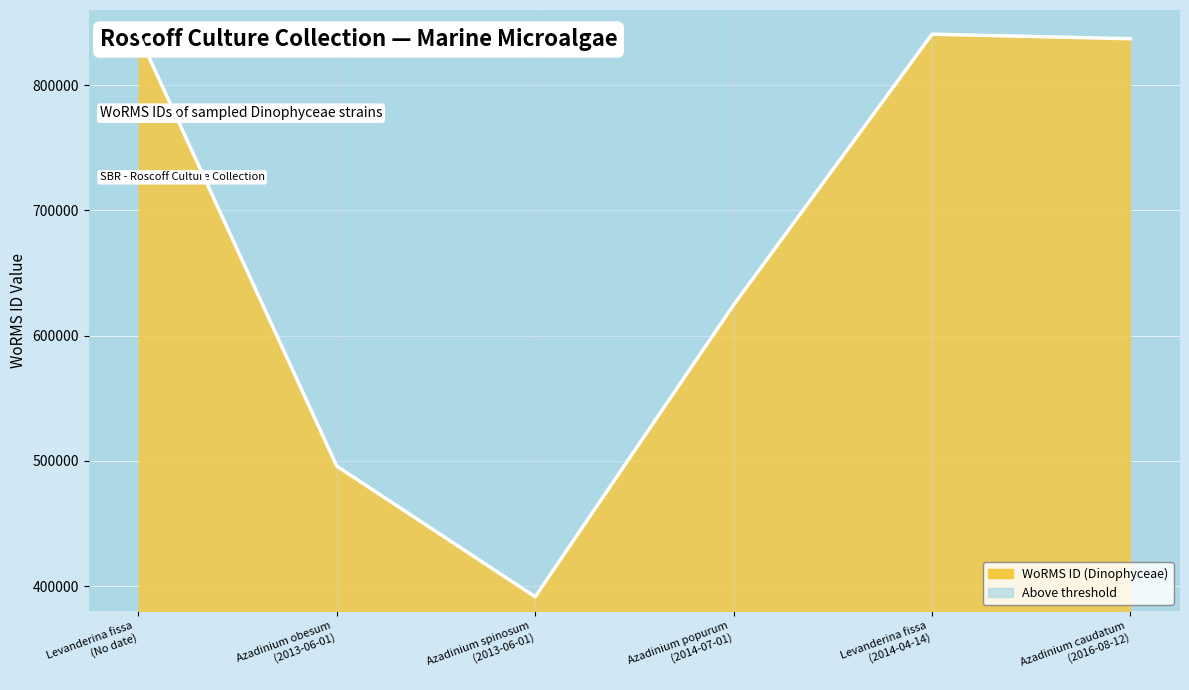

What is the value of the 2nd point from the left?

495804